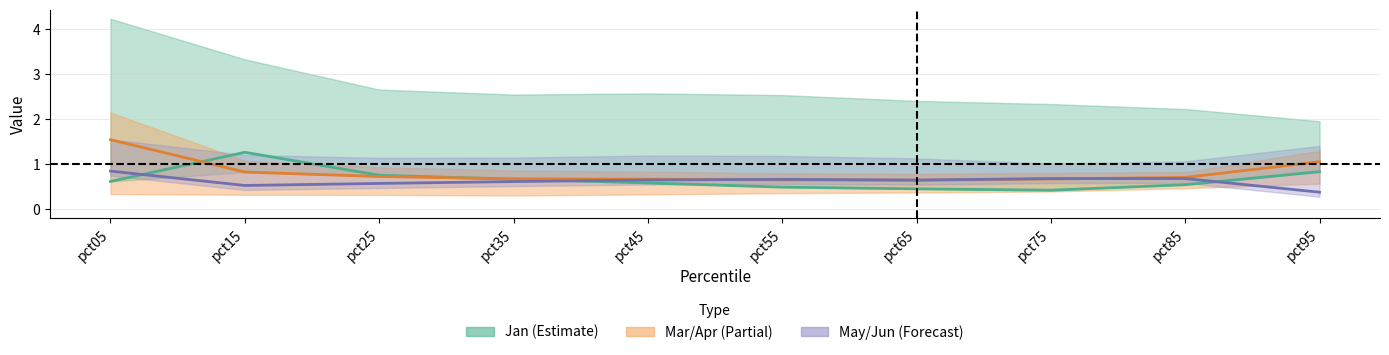

Rank the series at pct45 from lowest to highest value.

Jan, May, Mar